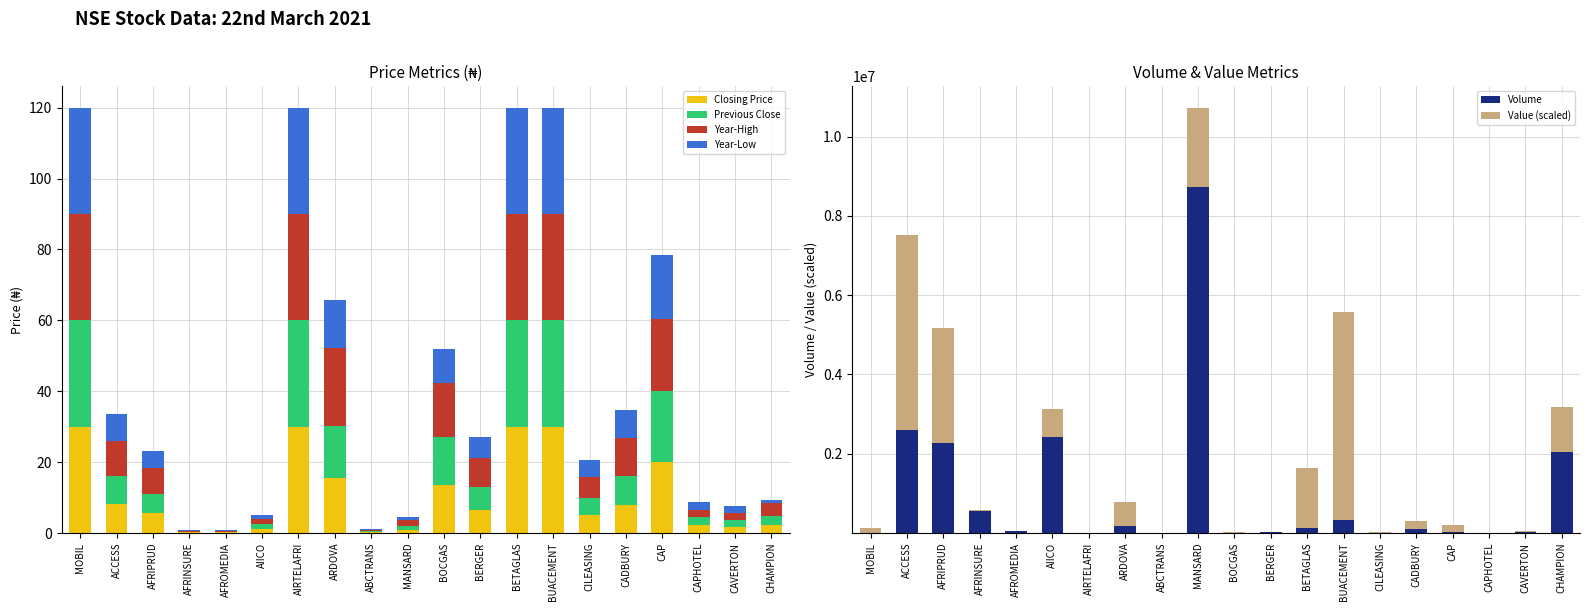

Which has a higher value, CHAMPION or CILEASING?

CILEASING